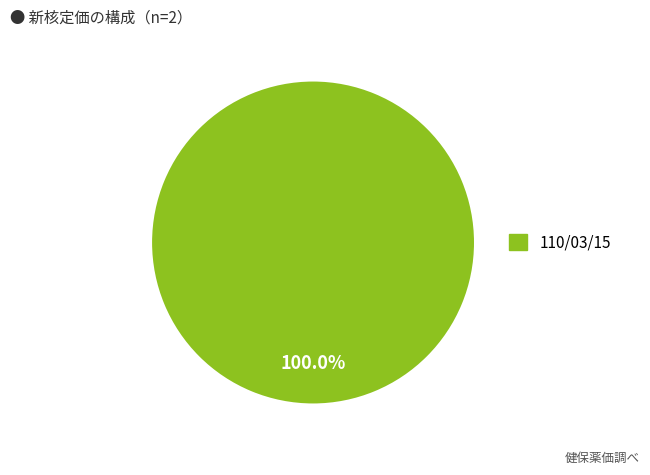

How many slices are in this pie chart?

1